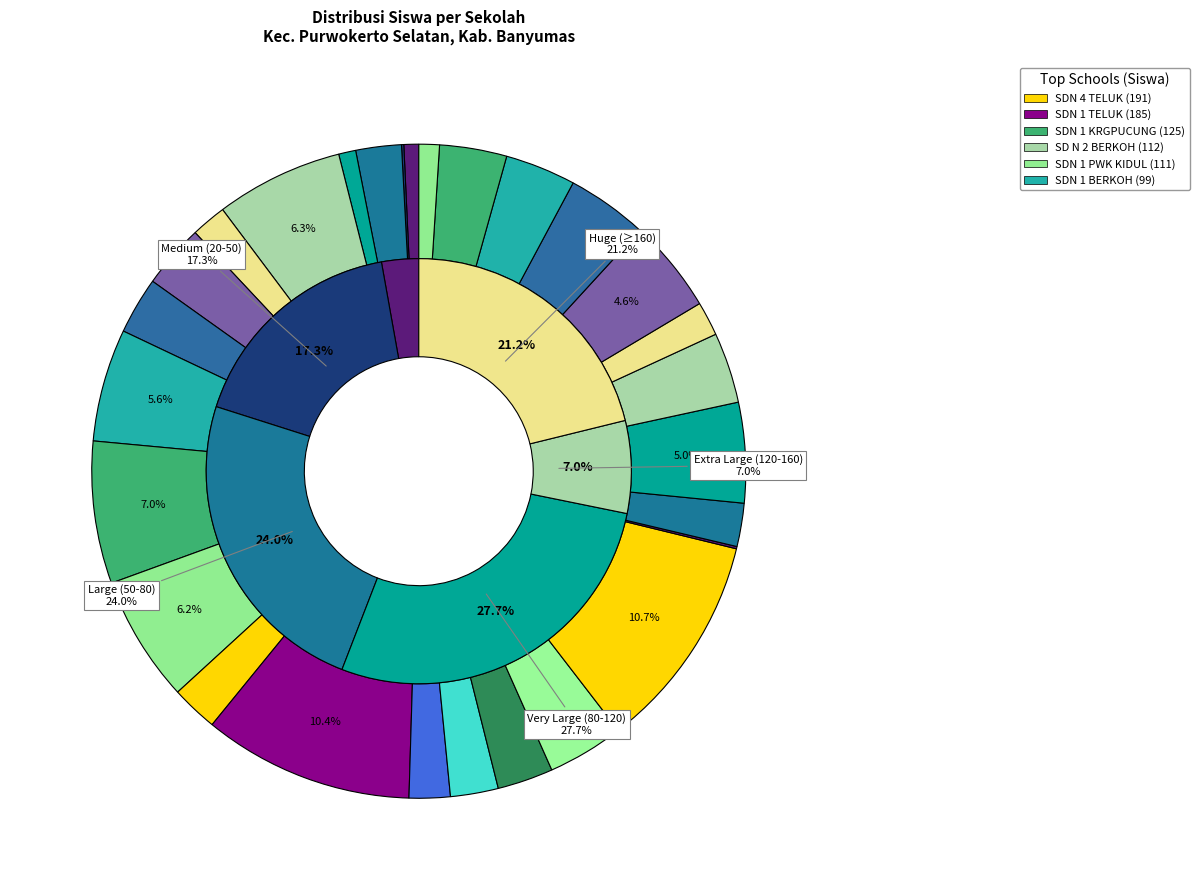

What is the total percentage of SD N 3 BERKOH and SLB C DAN C1 YAKUT PURWOKERTO?

4.2%